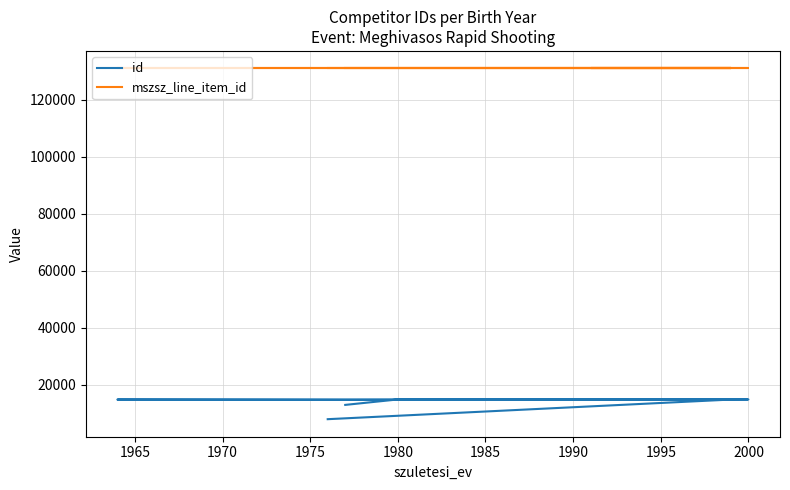

True or false: mszsz_line_item_id has more than 0 interior local peaks.

False